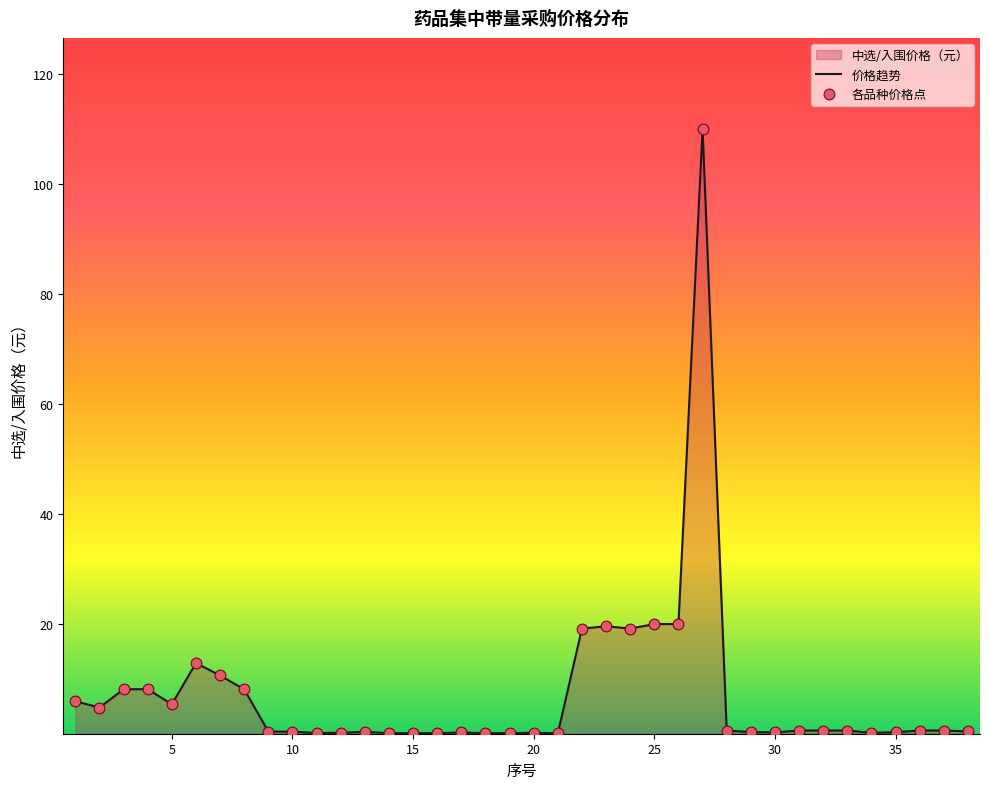

Which series has the largest total across all categories?

价格趋势